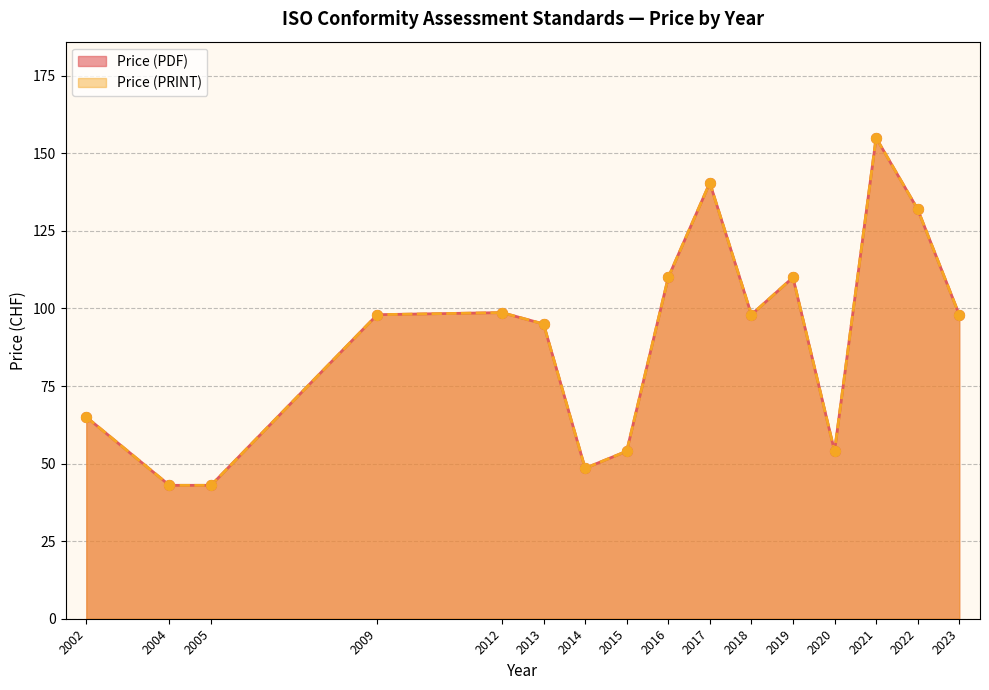

Which series has the widest spread of Y values?

Price (PDF)